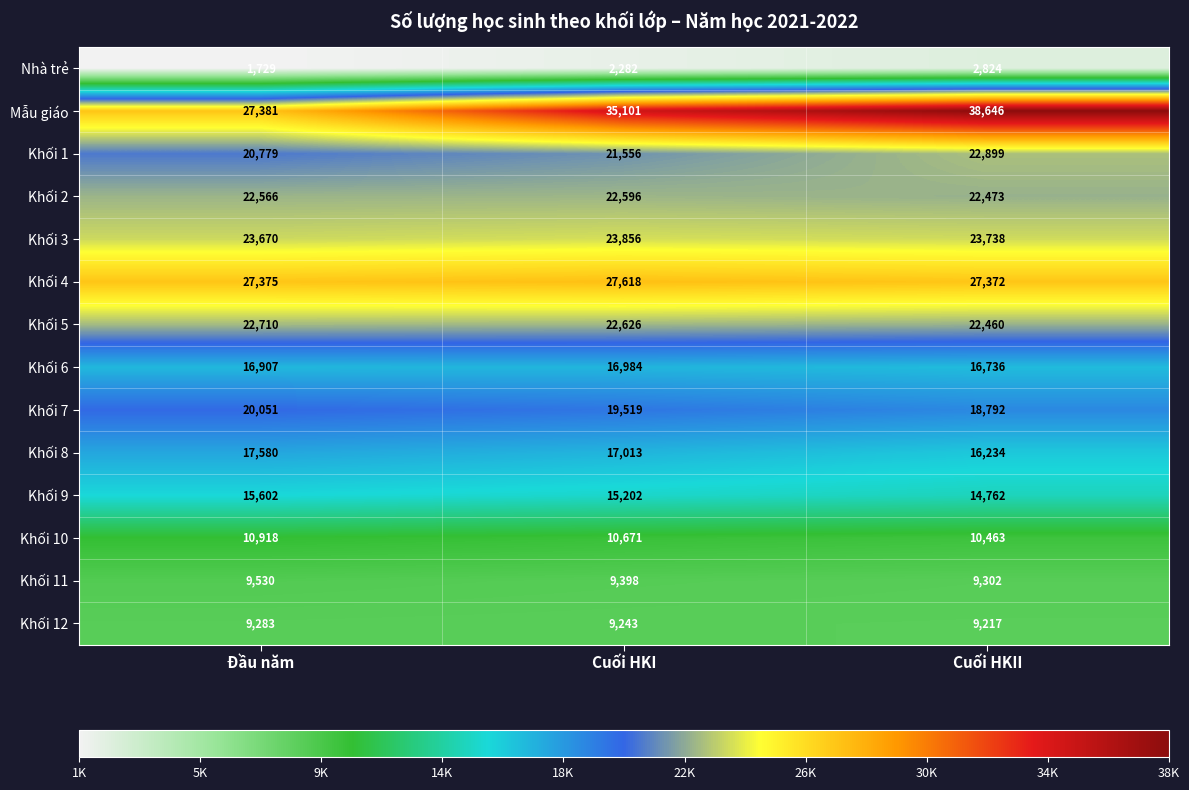

Read the Khối 8 value at Cuối HKII, to the nearest 100.

16200